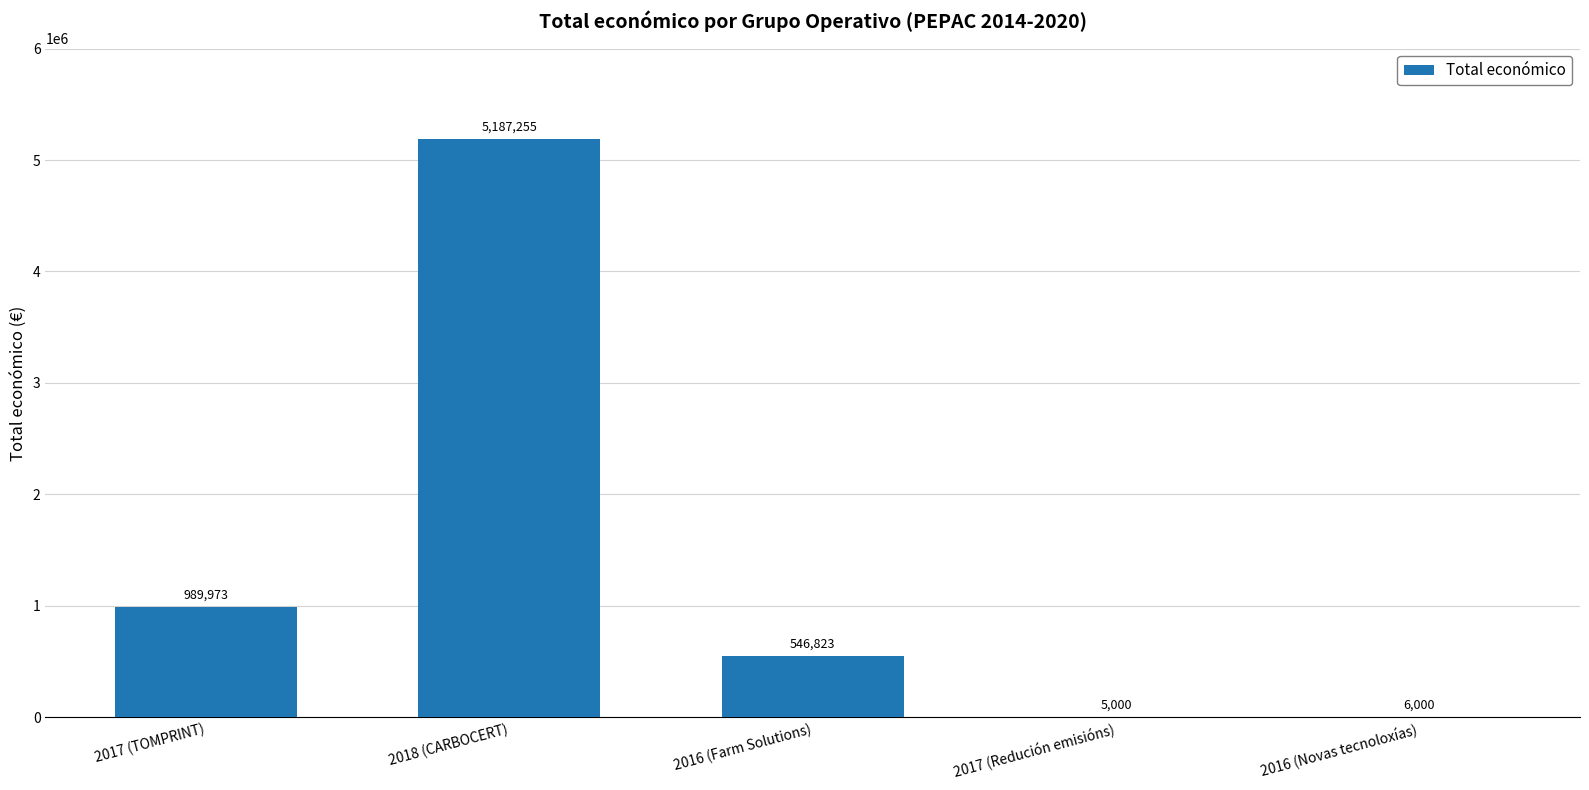

What is the sum of all values?

6735051